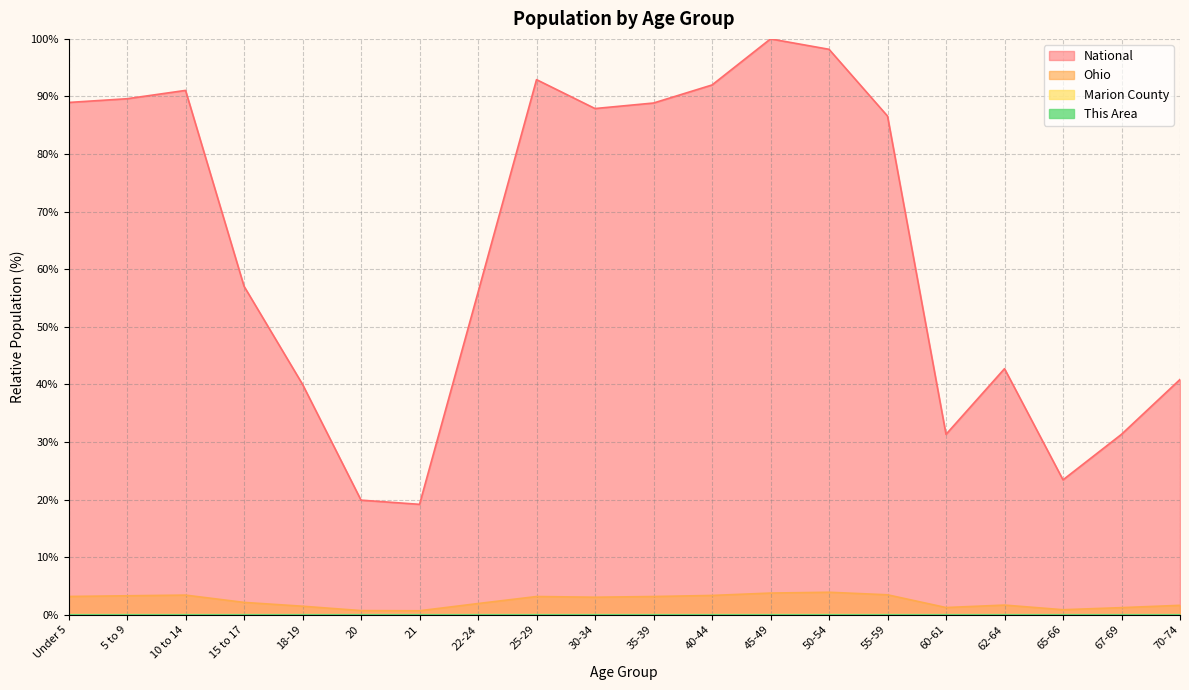

Reading left to right, extract all data points from this chart.

This Area: 0.0	0.0	0.0	0.0	0.0	0.0	0.0	0.0	0.0	0.0	0.0	0.0	0.0	0.0	0.0	0.0	0.0	0.0	0.0	0.0
Marion County: 0.0	0.0	0.0	0.0	0.0	0.0	0.0	0.0	0.0	0.0	0.0	0.0	0.0	0.0	0.0	0.0	0.0	0.0	0.0	0.0
Ohio: 3.2	3.3	3.4	2.1	1.5	0.7	0.7	1.9	3.2	3.0	3.2	3.4	3.8	3.9	3.5	1.3	1.7	0.9	1.2	1.6
National: 89.0	89.6	91.1	57.0	40.0	19.9	19.2	56.0	92.9	87.9	88.9	92.0	100.0	98.2	86.6	31.3	42.7	23.4	31.3	40.9